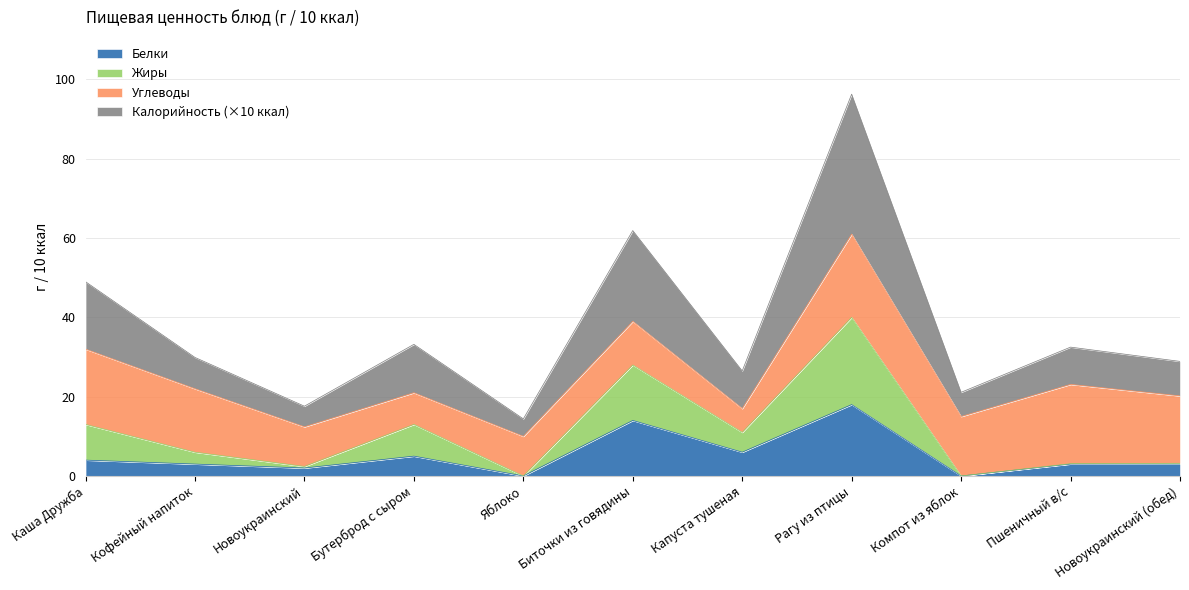

What is the label of the 2nd point from the left?

Кофейный напиток